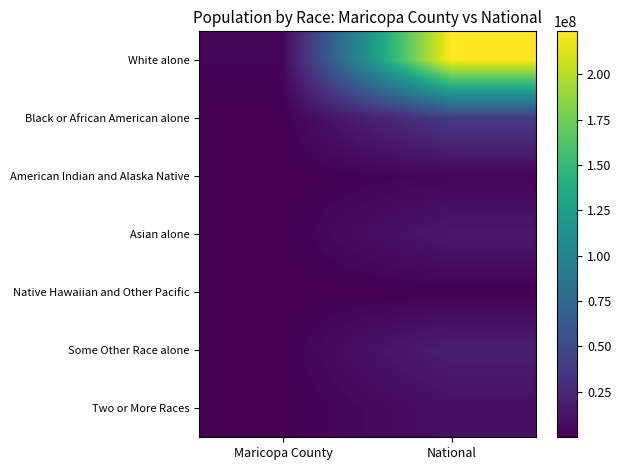

Which series has the largest total across all categories?

White alone